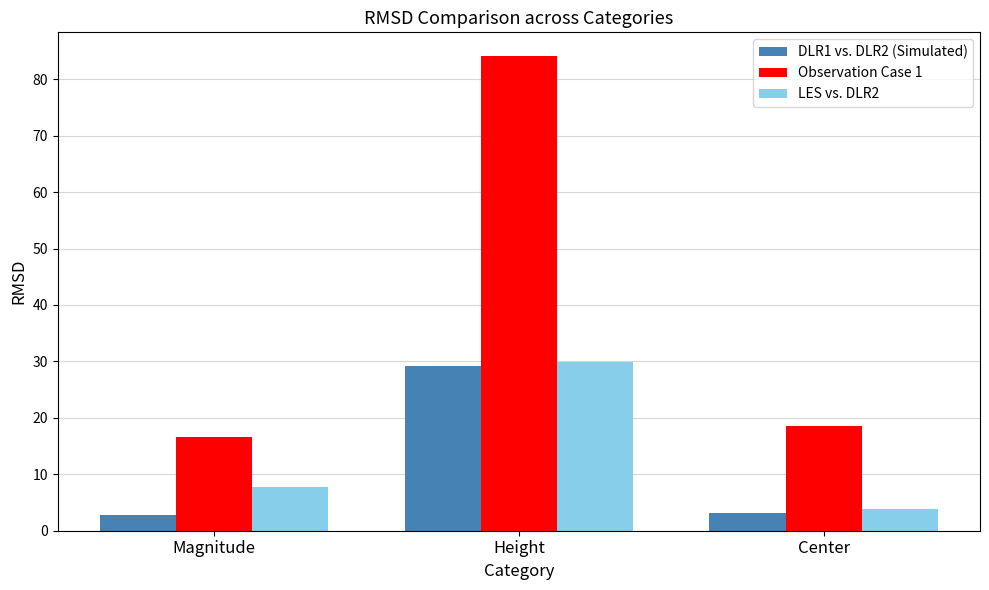

Which series has the largest total across all categories?

Observation Case 1